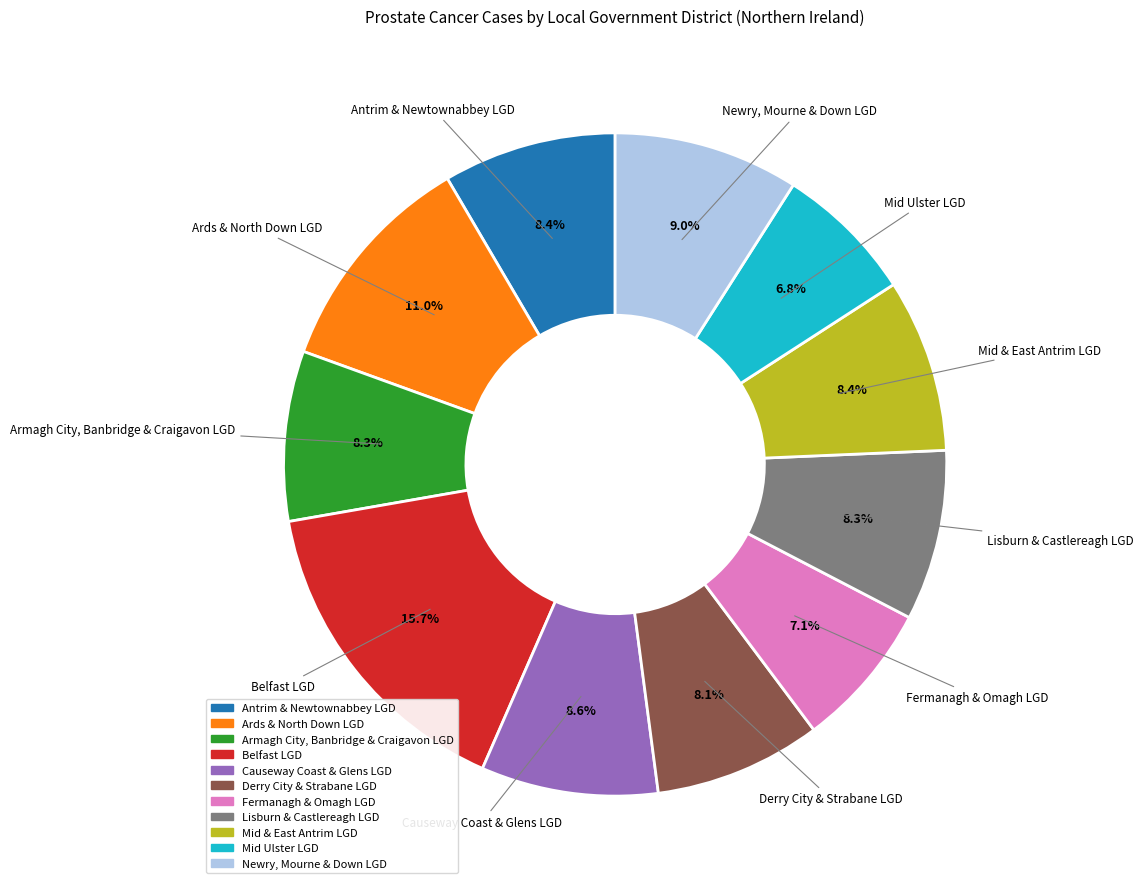

How many slices are in this pie chart?

11